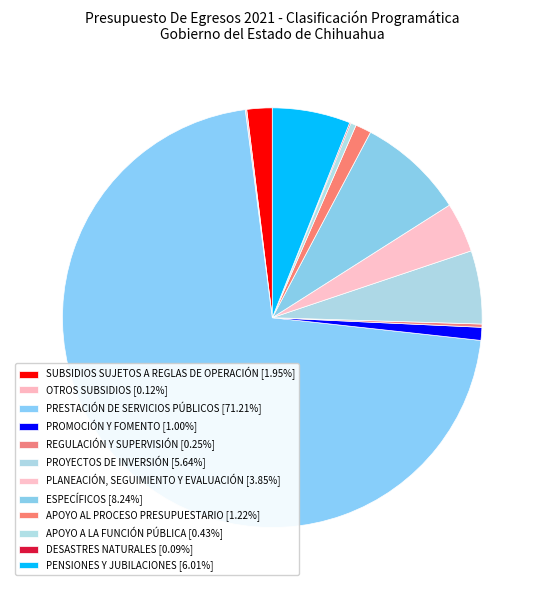

Does any single category account for the majority?

Yes